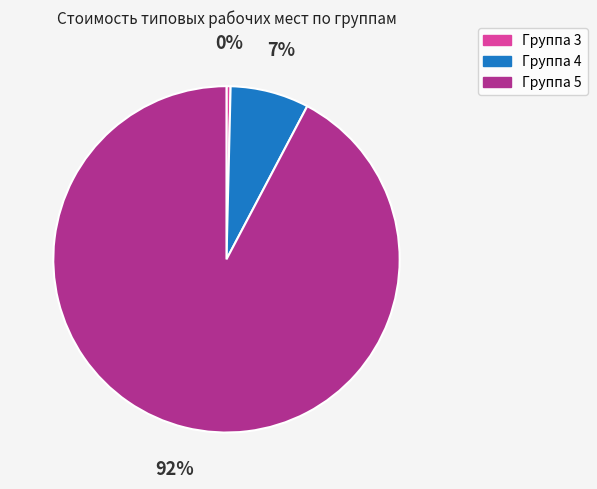

Is it true that Группа 4 is 17% of the pie?

False